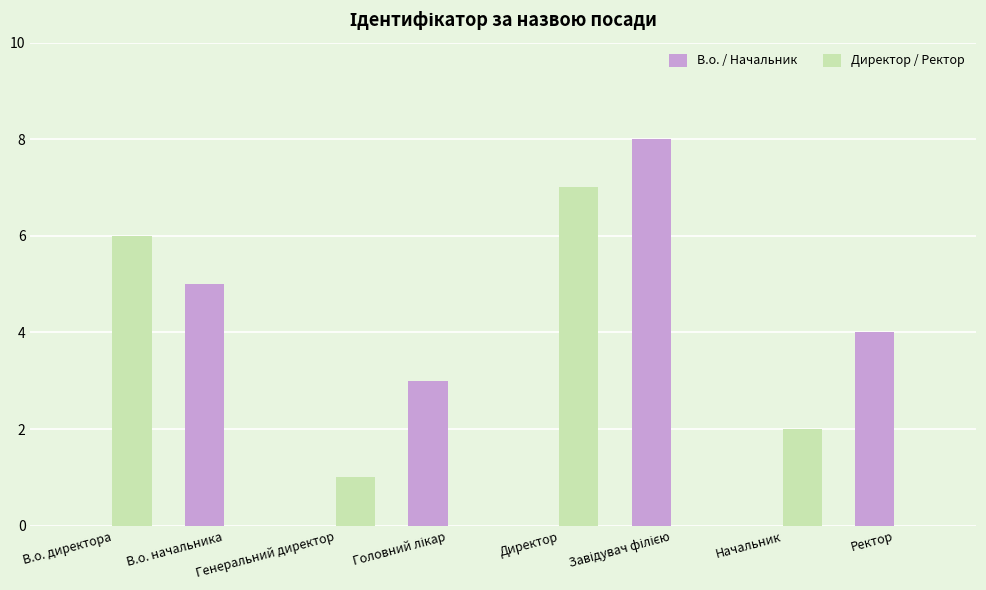

Which series has the largest range (max minus min)?

В.о. / Начальник